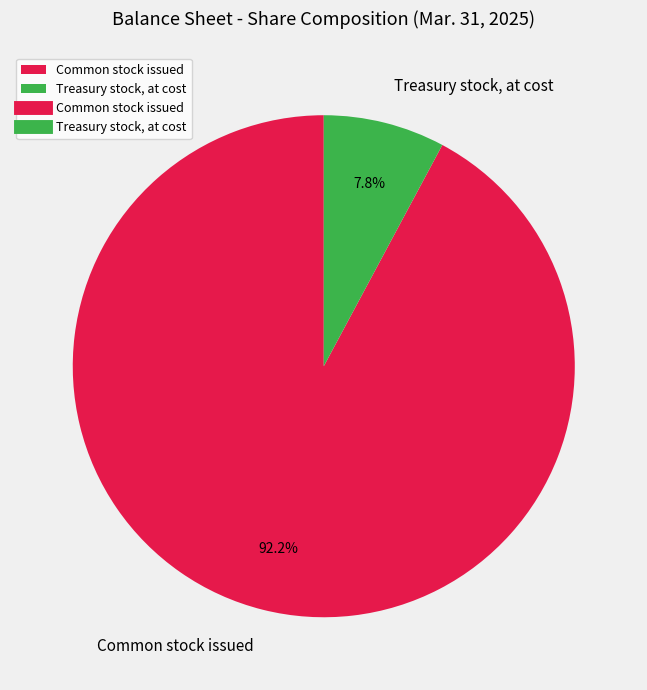

Which has a higher value, Treasury stock, at cost or Common stock issued?

Common stock issued